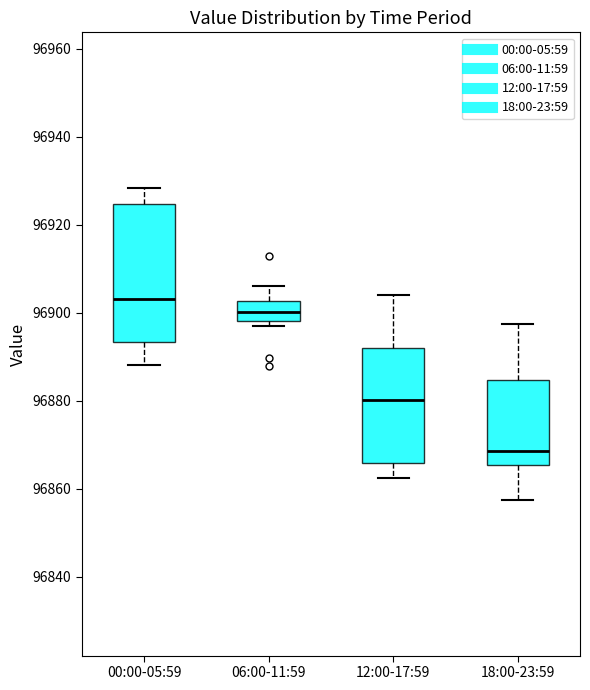

Which box's median line is the lowest?

18:00-23:59